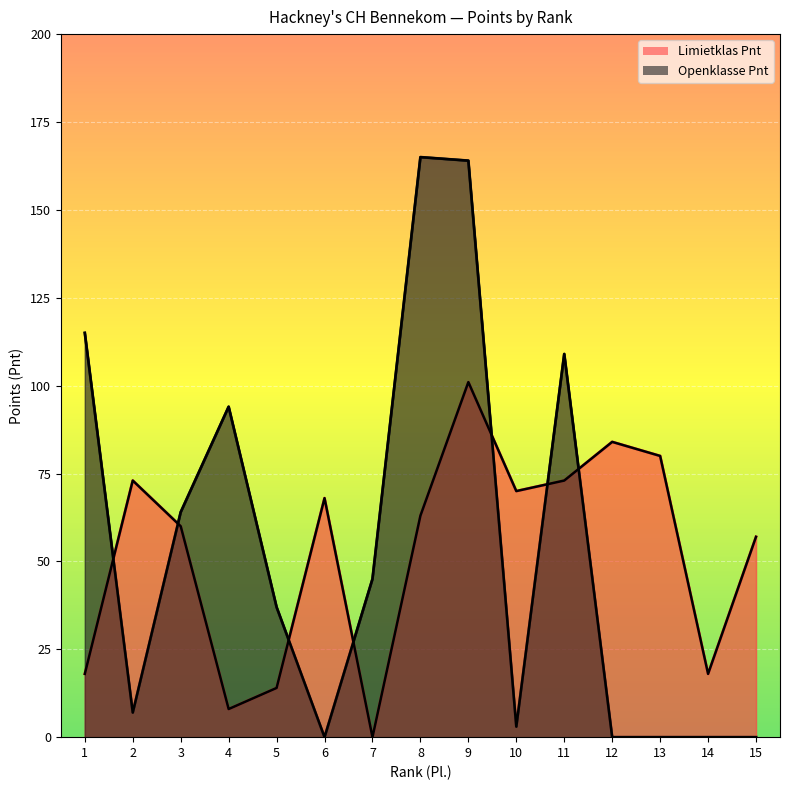

True or false: Openklasse Pnt has a value of 3 at 2.

False